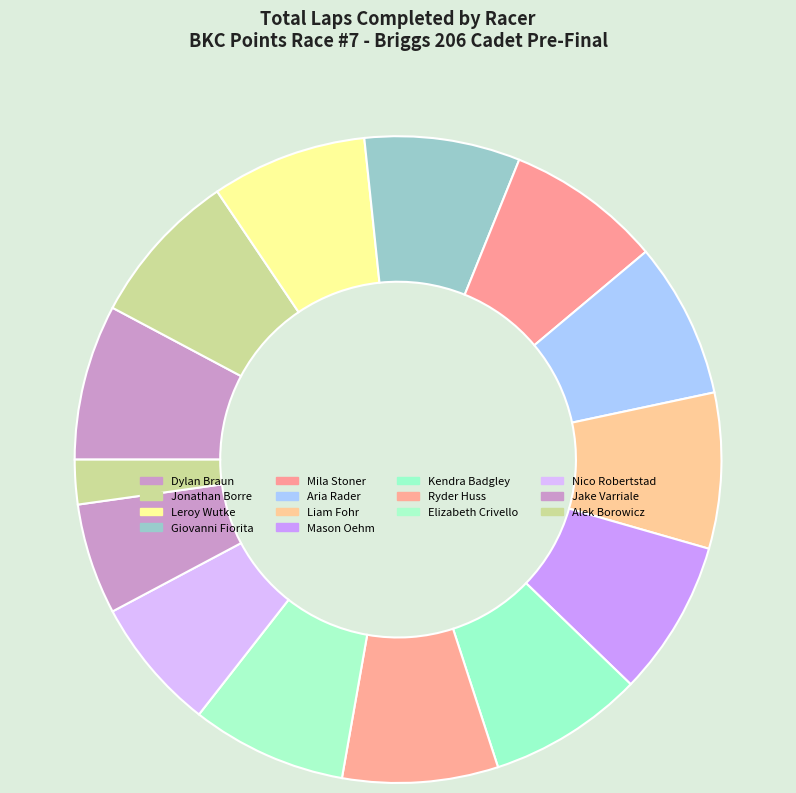

How many segments does this pie chart have?

14